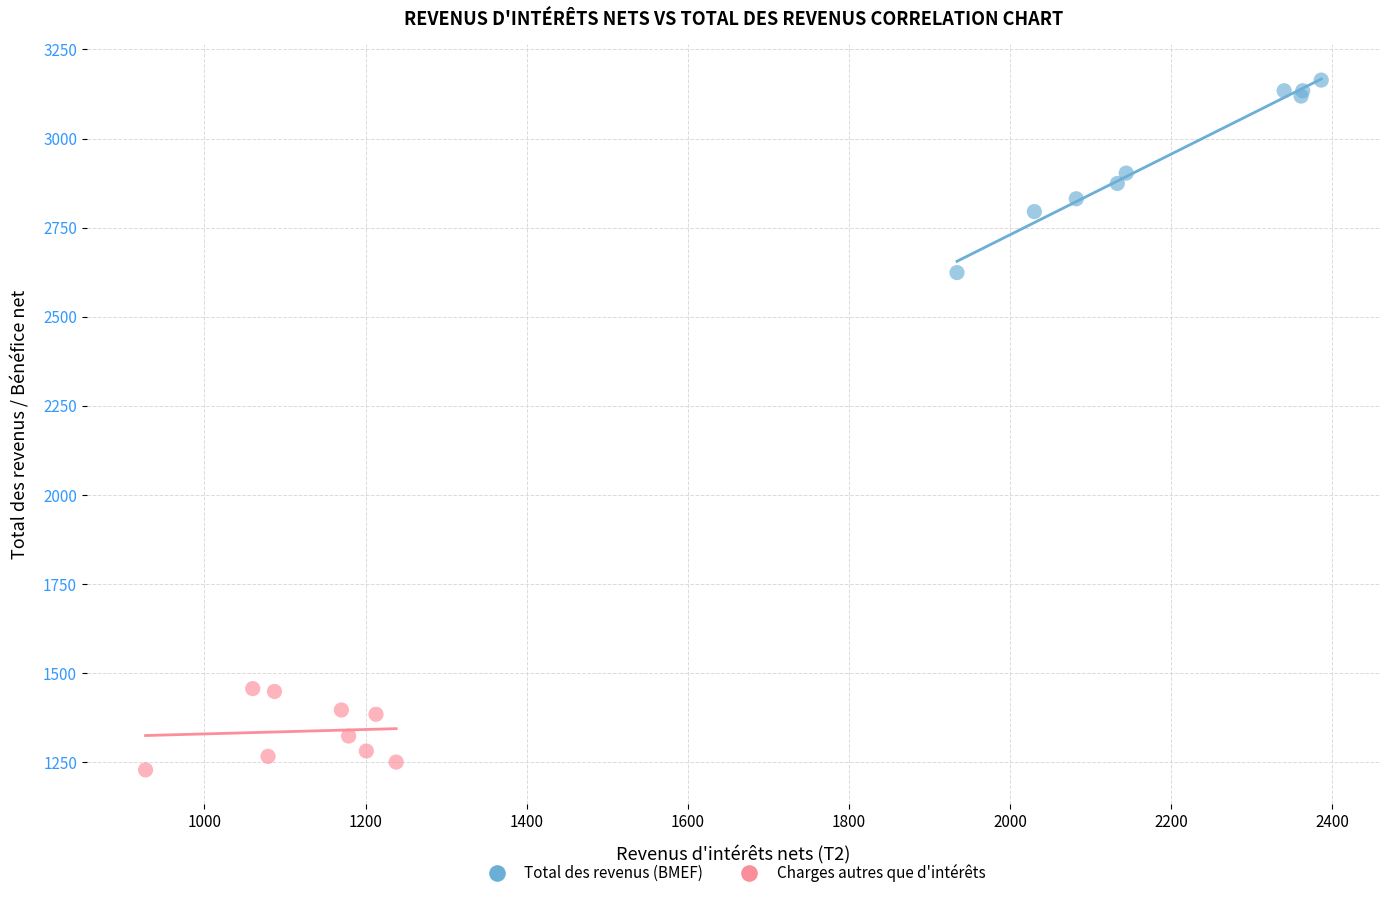

Which series contains the lowest Y value?

Charges autres que d'intérêts